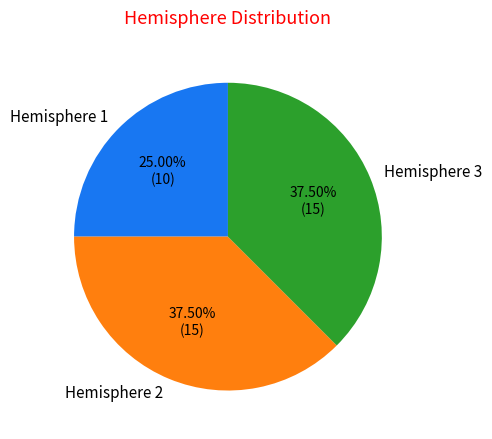

Which category has the smallest portion of the pie?

Hemisphere 1